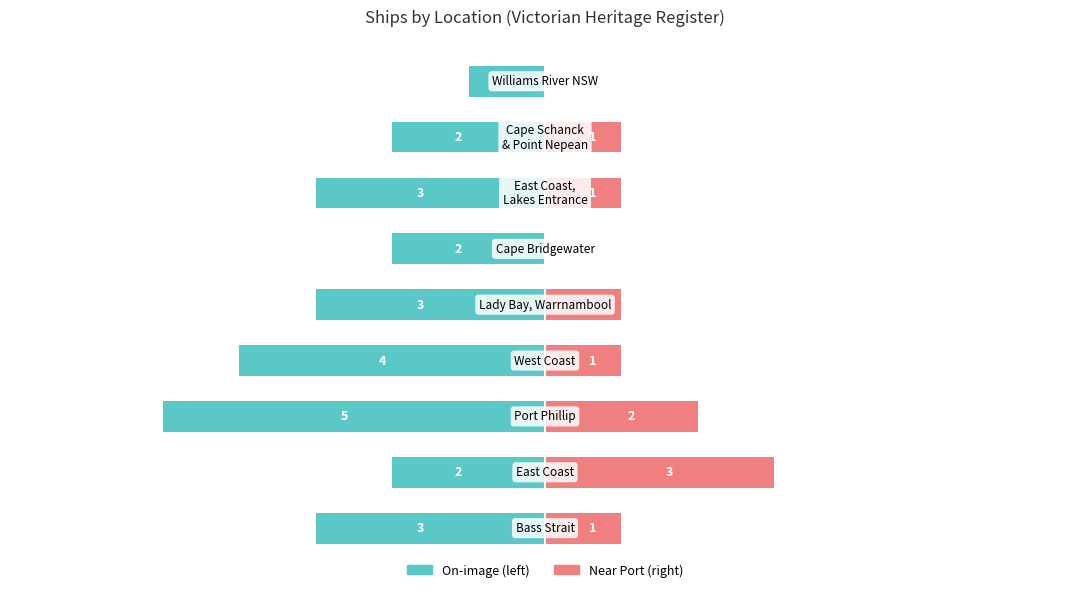

What is the value of the Count (left) bar at the 8th from the left?

-2